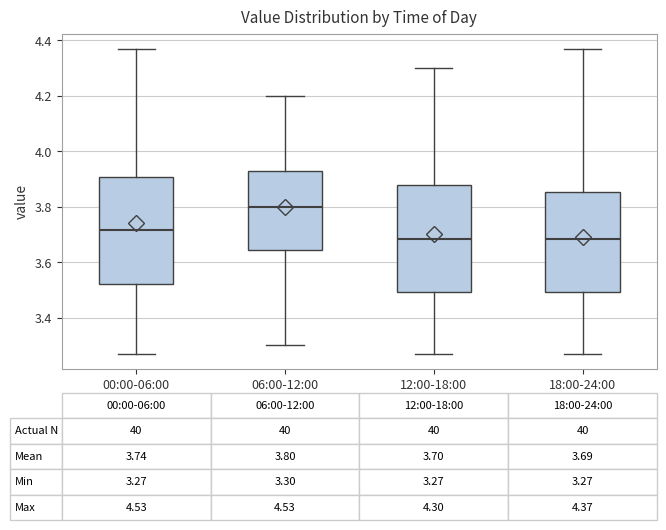

Which box has the highest median line?

06:00-12:00